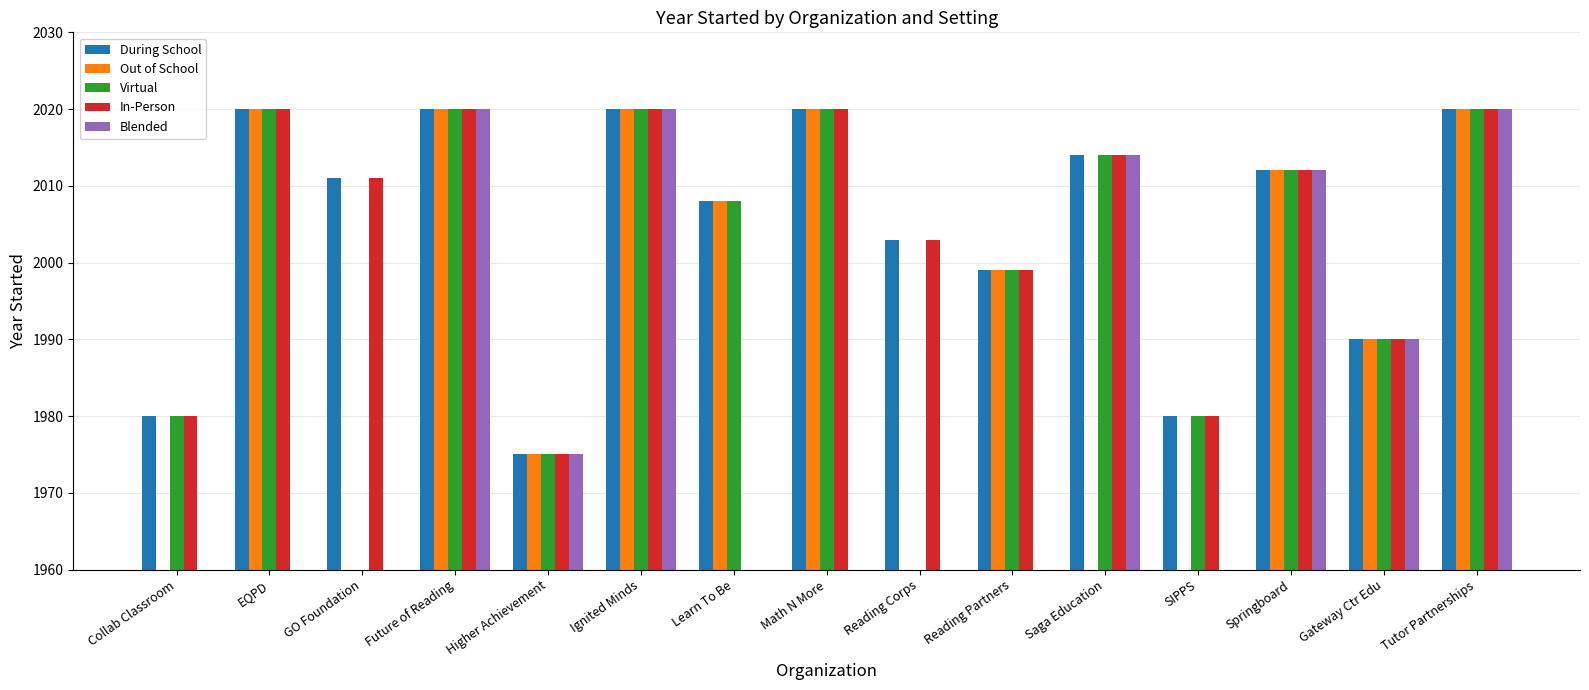

What is the minimum value for During School?

1975